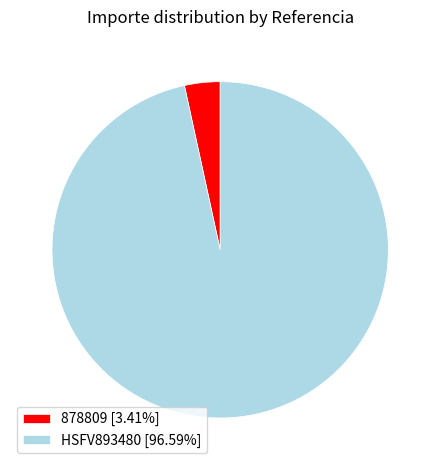

Is the sum of HSFV893480 and 878809 greater than half?

Yes